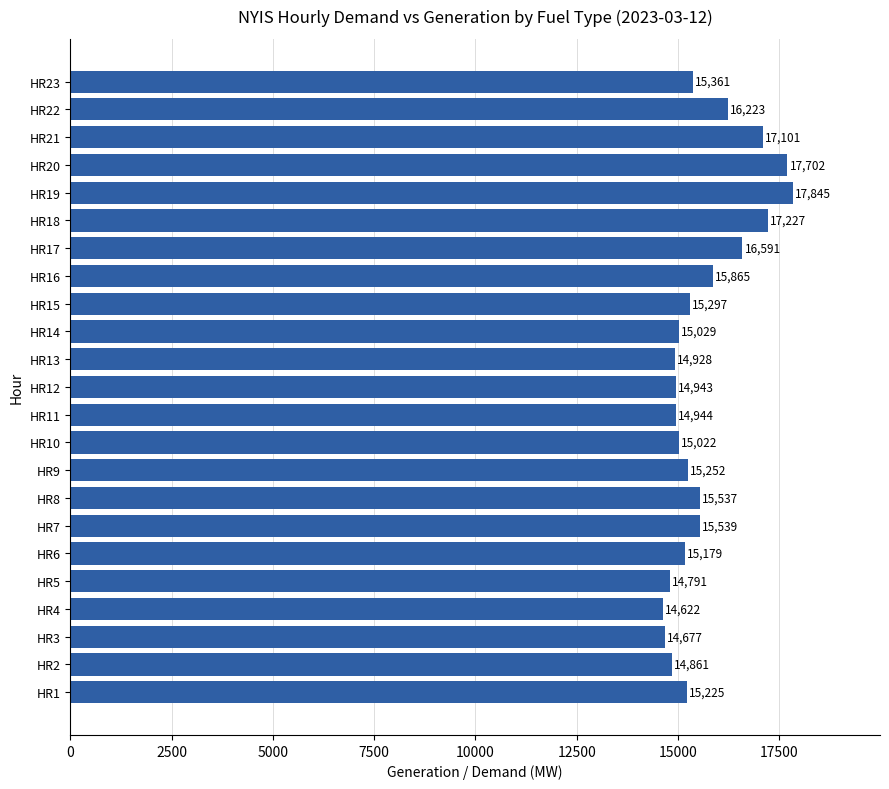

How many values are below 15252?

11